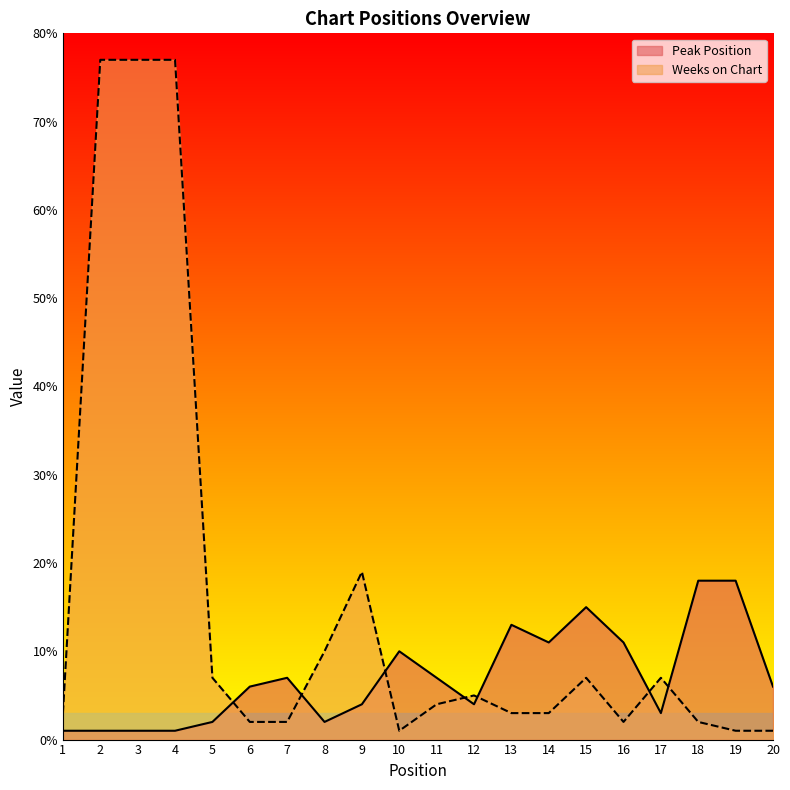

True or false: Peak Position has more than 1 interior local peaks.

True